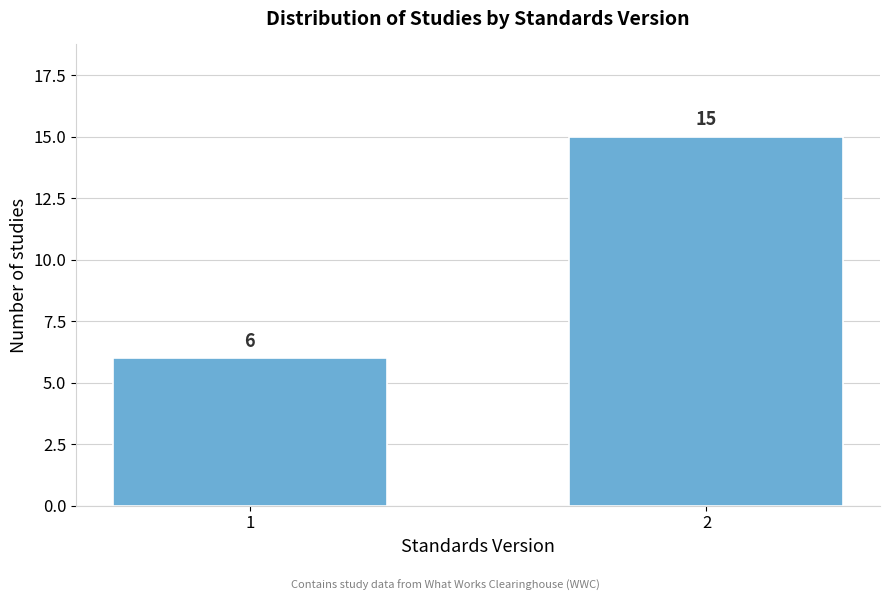

Reading left to right, extract all data points from this chart.

6	15